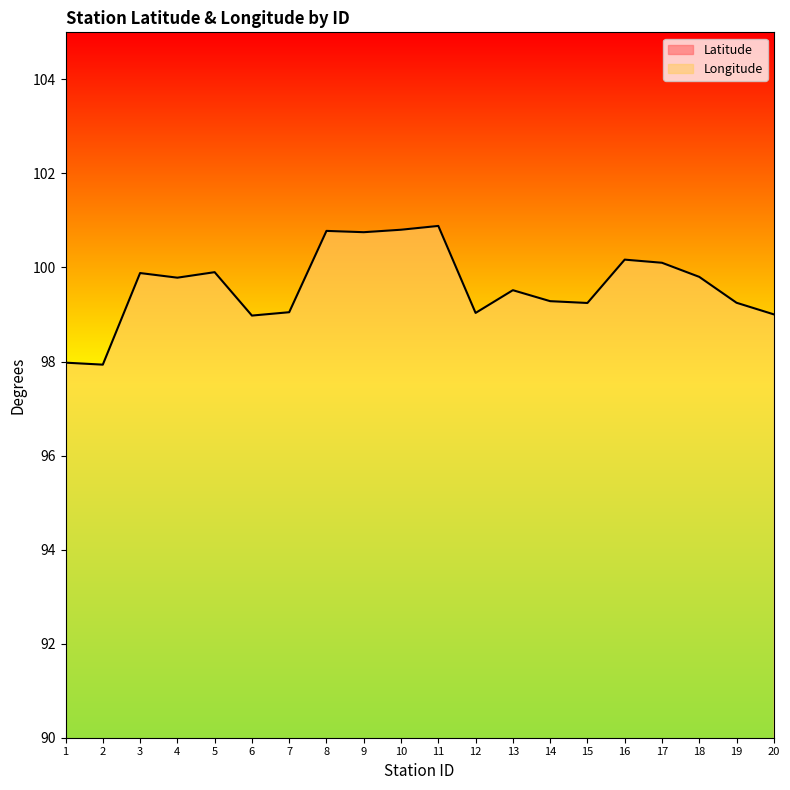

Rank the series at 3 from highest to lowest value.

Longitude, Latitude